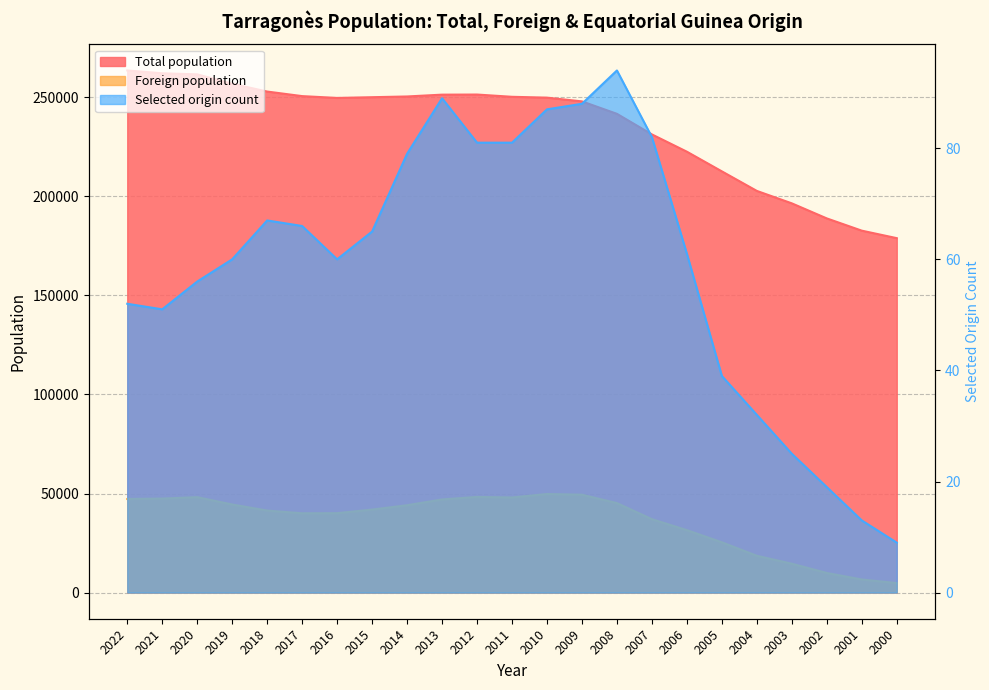

The value of Selected origin count at 2021 is 14. True or false?

False